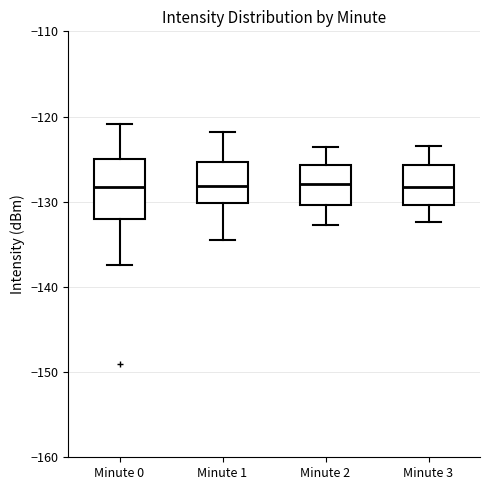

Reading left to right, transcribe this box plot: for each box, give where its median line is, the range the box spans, and where its two whiskers end, as read against the y-axis. The values are not printed on the chart, so give them approximately, as read against the axis.

Minute 0: median -128, box -132 to -125, whiskers -137 to -121
Minute 1: median -128, box -130 to -125, whiskers -135 to -122
Minute 2: median -128, box -130 to -126, whiskers -133 to -124
Minute 3: median -128, box -130 to -126, whiskers -132 to -123